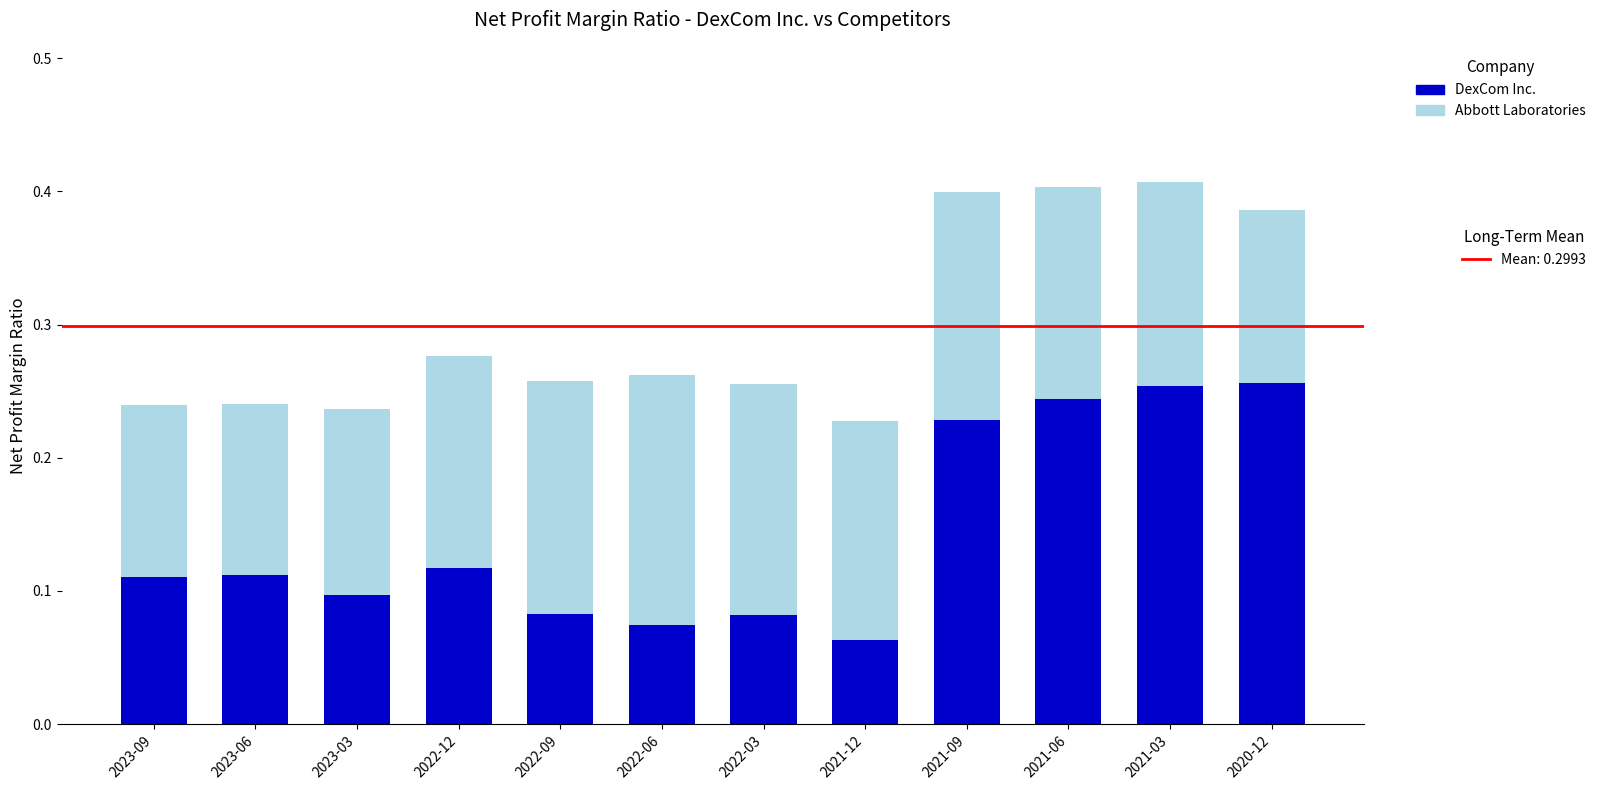

How many distinct data groups are displayed?

2